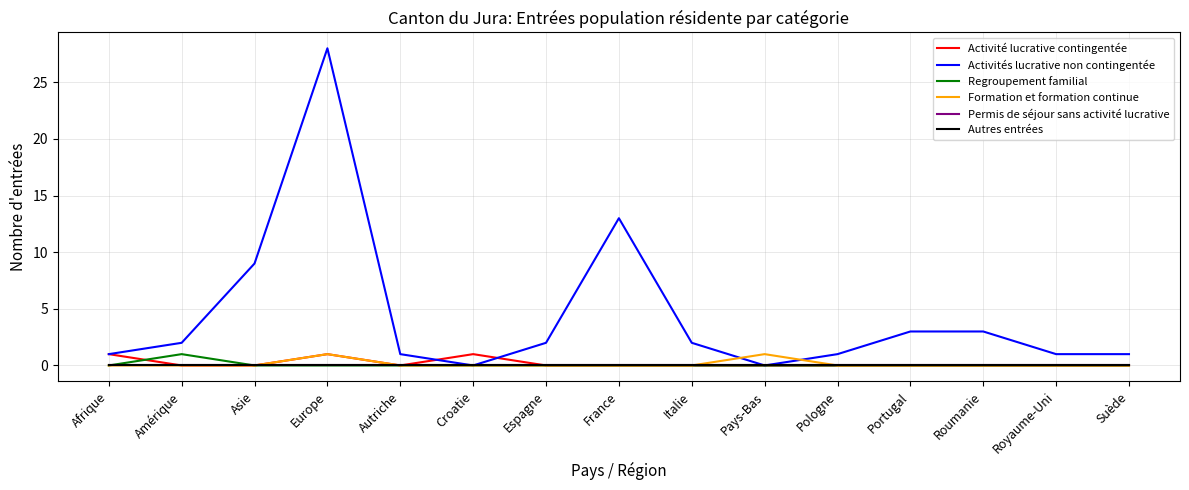

Does the chart have visible grid lines?

Yes